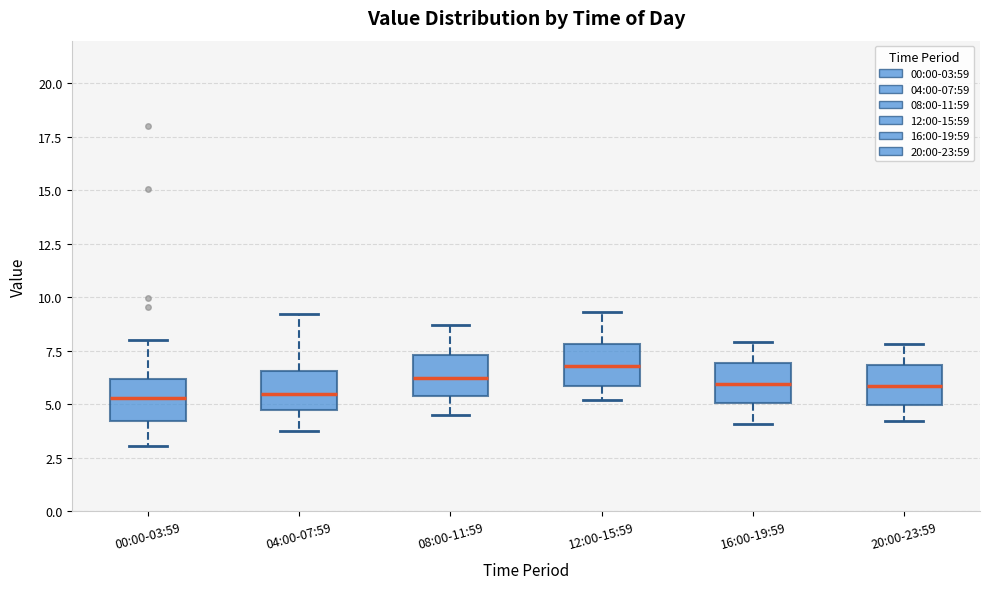

Where does the lower whisker of the box for 16:00-19:59 end on the y-axis? The values are not printed on the chart, so give them approximately, as read against the axis.

4.0